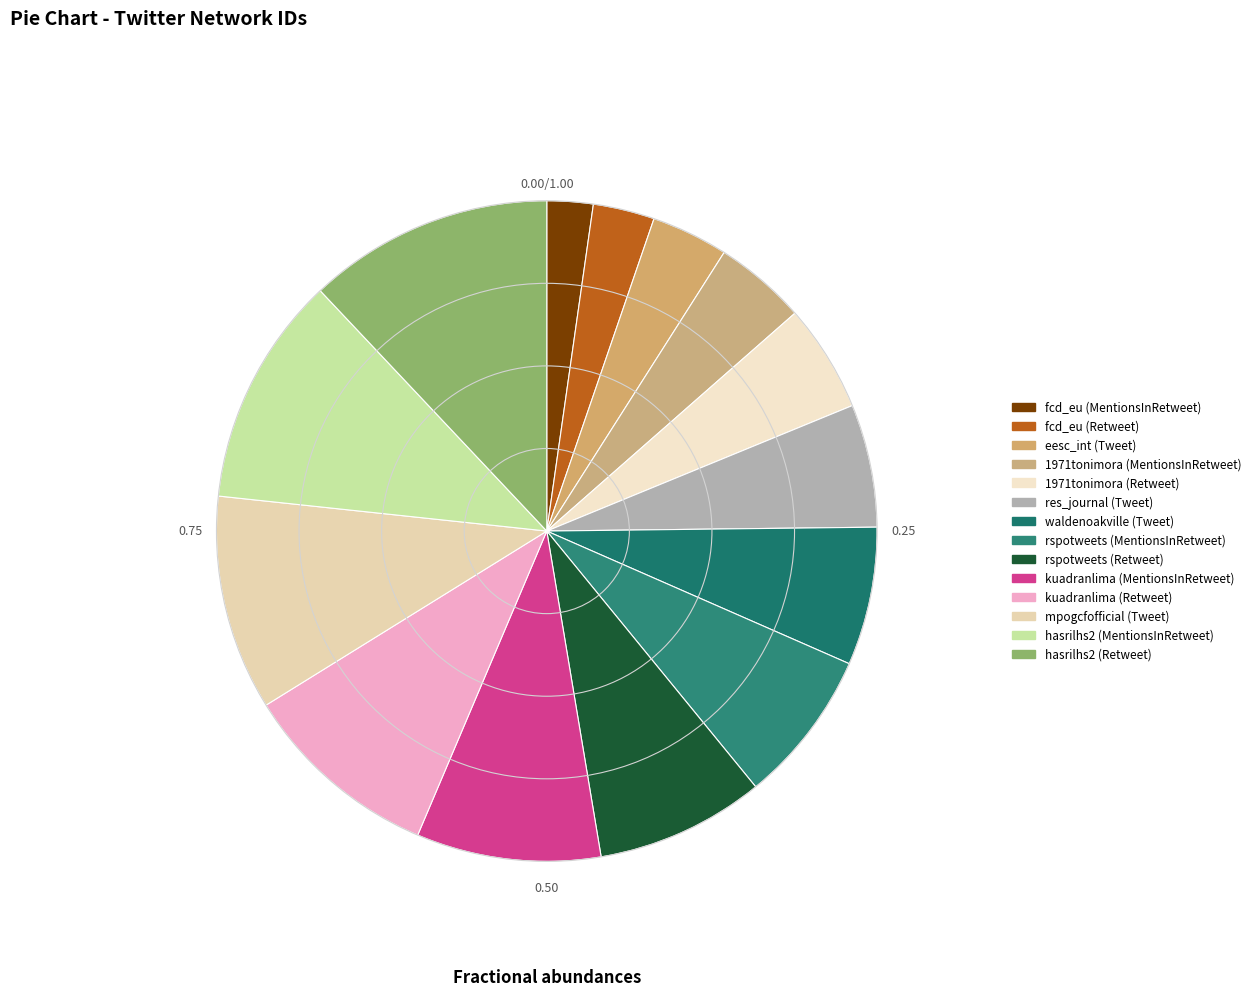

Is there a majority slice in this chart?

No